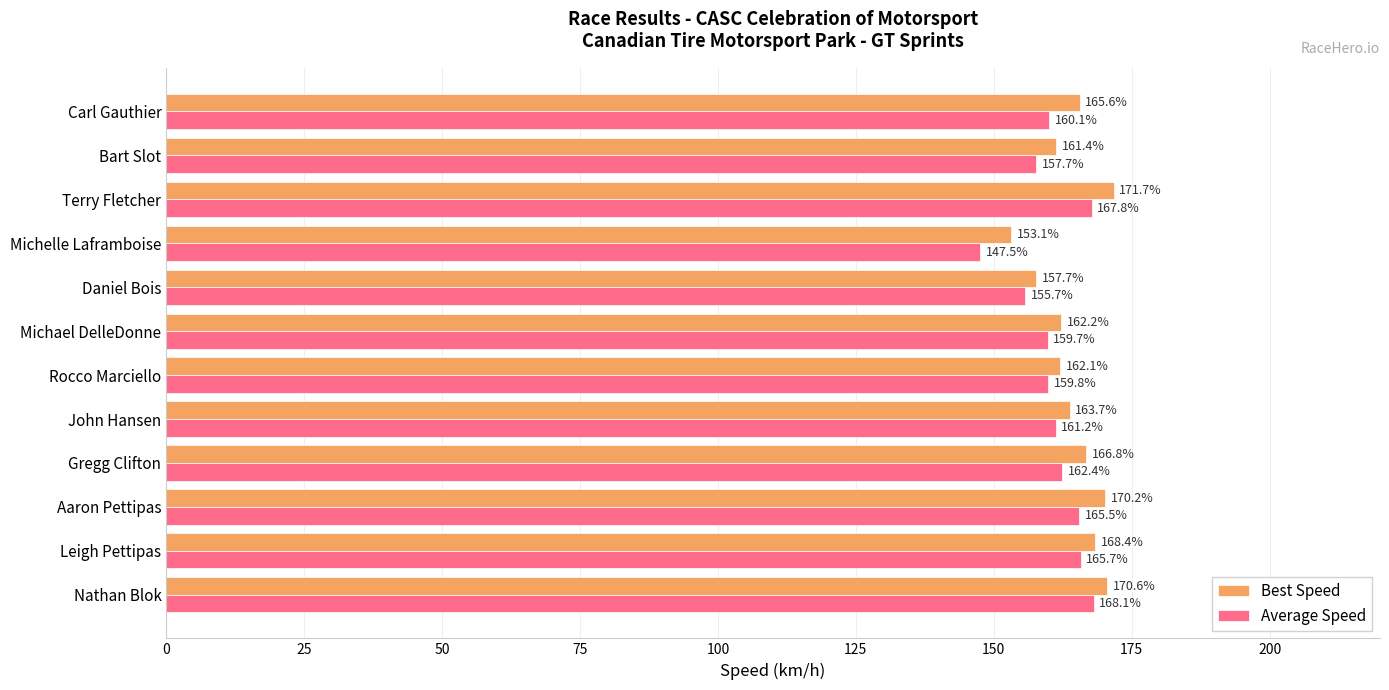

List the series in order of their overall mean, highest first.

Best Speed, Average Speed